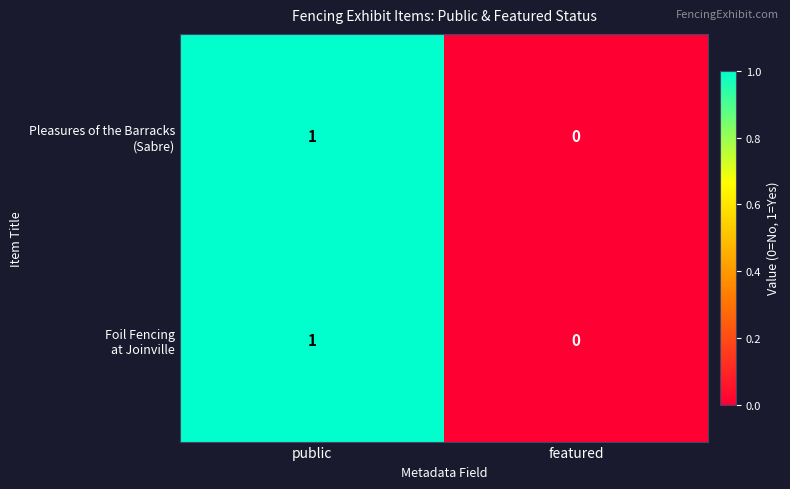

At which category is the sum across all series the highest?

public